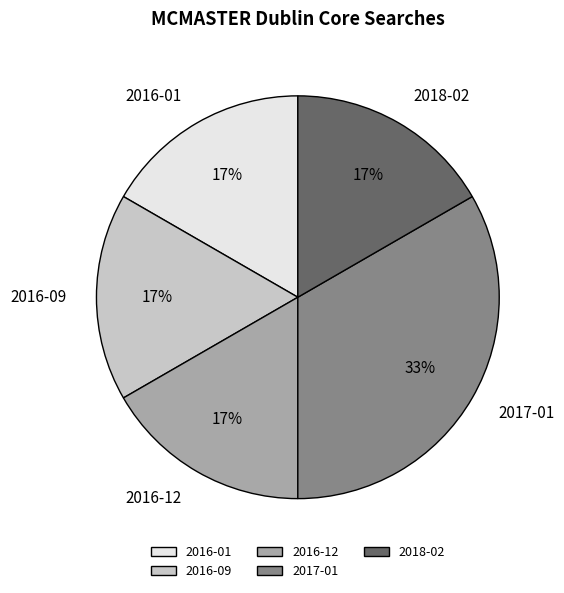

To the nearest percent, what portion does 2016-01 represent?

17%